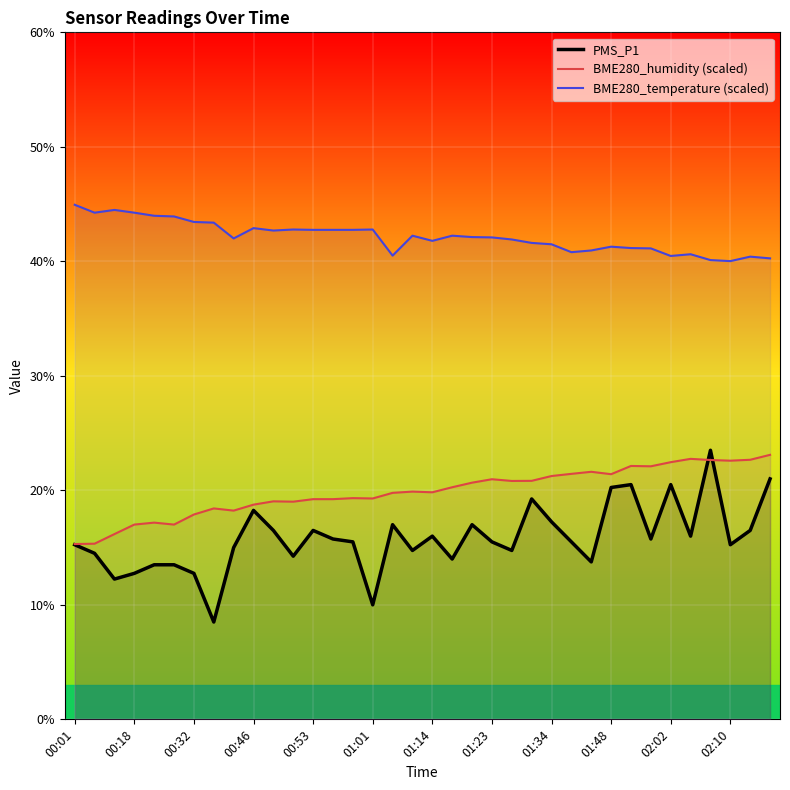

At 01:01, list the series in order from largest to smallest.

BME280_temperature (scaled), BME280_humidity (scaled), PMS_P1